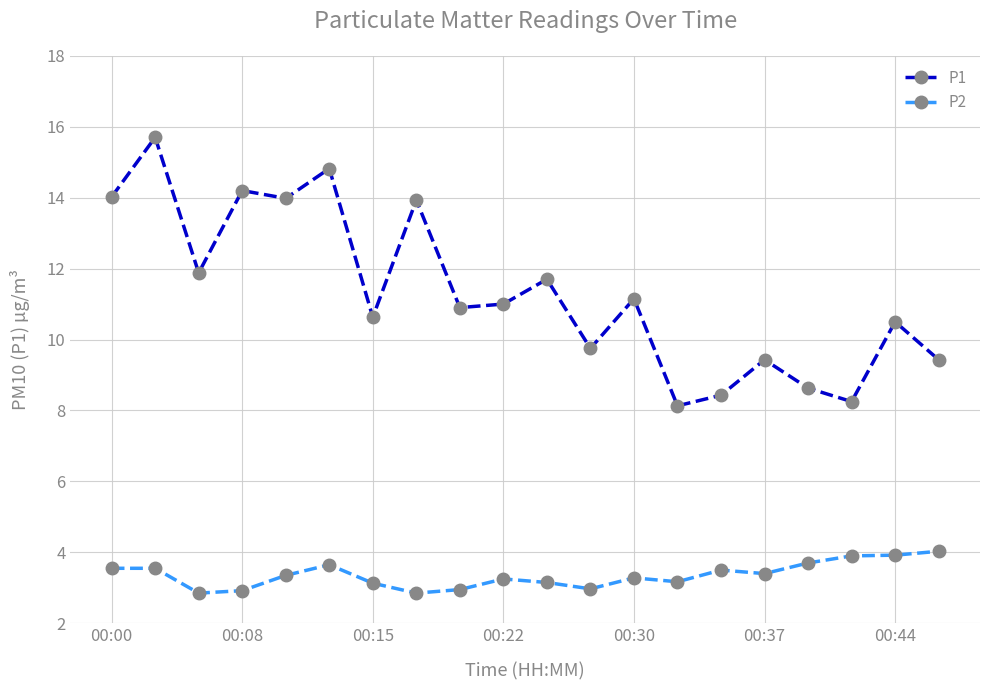

Rank the series by their maximum value, from lowest to highest.

P2, P1